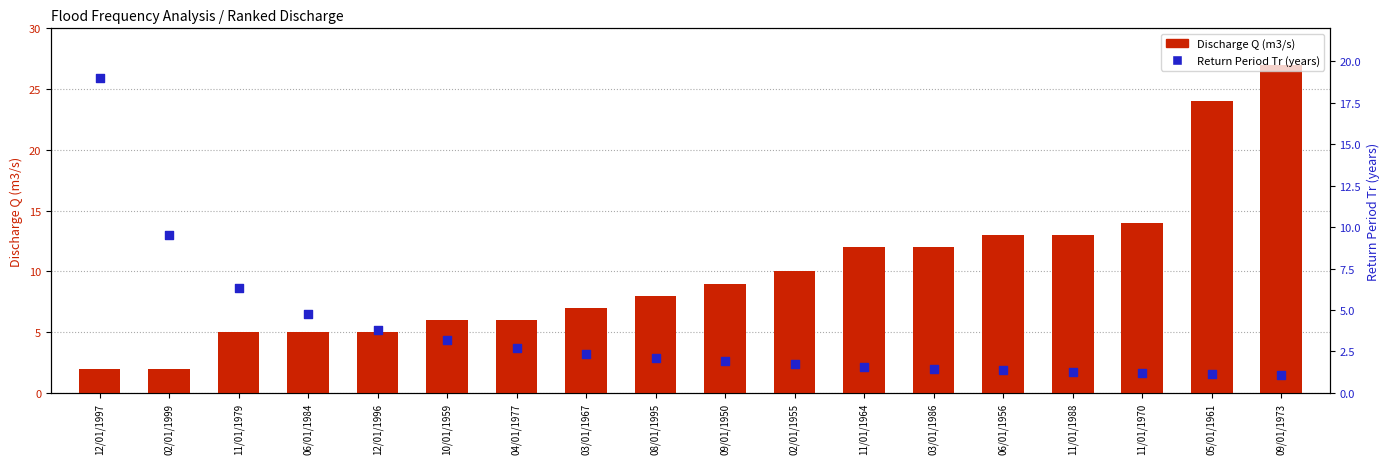

At which category is the sum across all series the highest?

09/01/1973